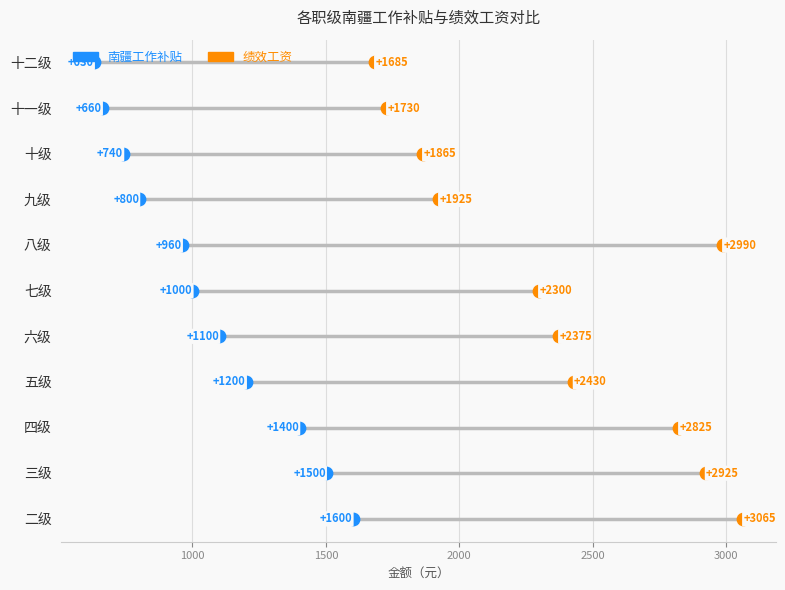

What are all the series names shown in the legend?

南疆工作补贴, 绩效工资